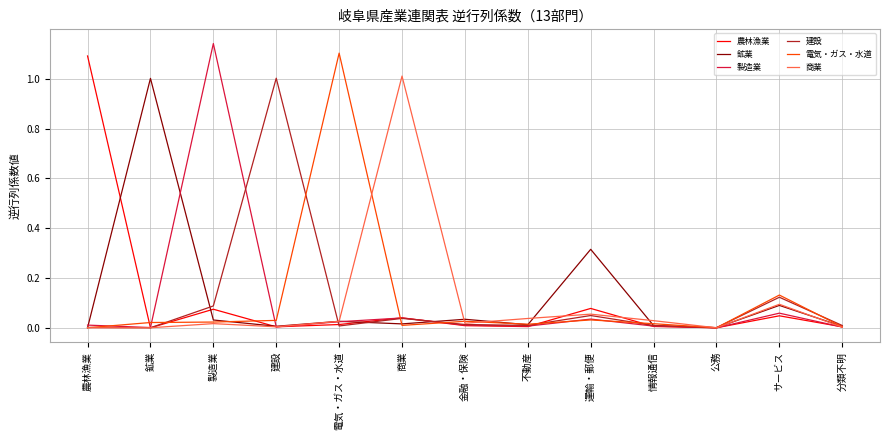

Which series changed the most between 商業 and 公務?

商業